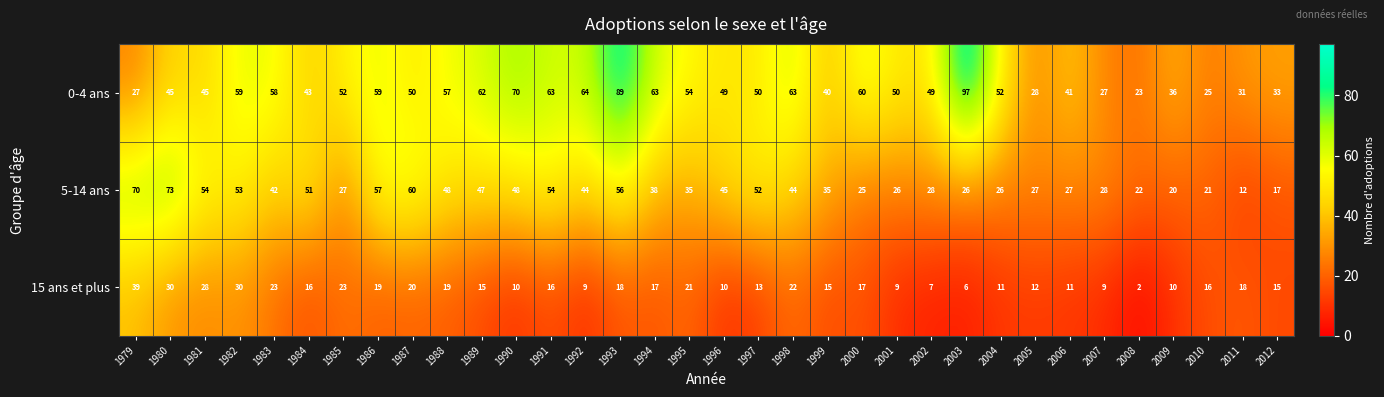

Rank the series by their average value, from highest to lowest.

0-4 ans, 5-14 ans, 15 ans et plus